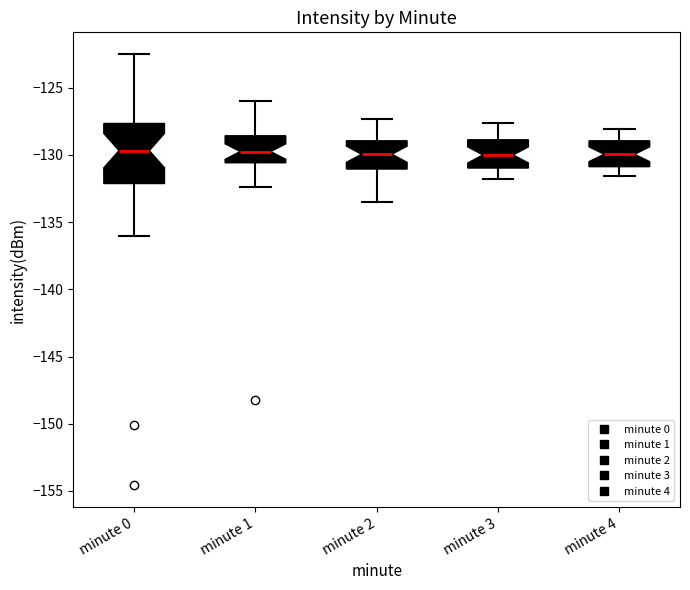

Reading left to right, read every box against the y-axis: the position of its median line, the range the box covers, and the ends of its whiskers. The values are not printed on the chart, so give them approximately, as read against the axis.

minute 0: median -129.5, box -132.0 to -127.5, whiskers -136.0 to -122.5
minute 1: median -129.5, box -130.5 to -128.5, whiskers -132.5 to -126.0
minute 2: median -130.0, box -131.0 to -129.0, whiskers -133.5 to -127.5
minute 3: median -130.0, box -131.0 to -129.0, whiskers -132.0 to -127.5
minute 4: median -130.0, box -131.0 to -129.0, whiskers -131.5 to -128.0